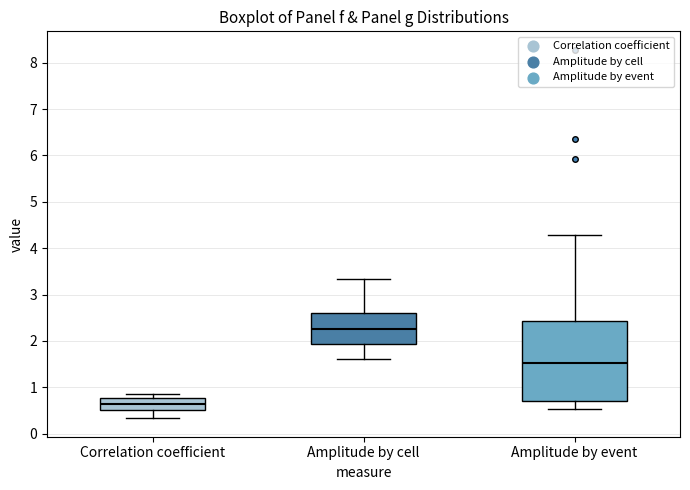

Which box is the tallest, from its lower edge to its upper edge?

Amplitude by event